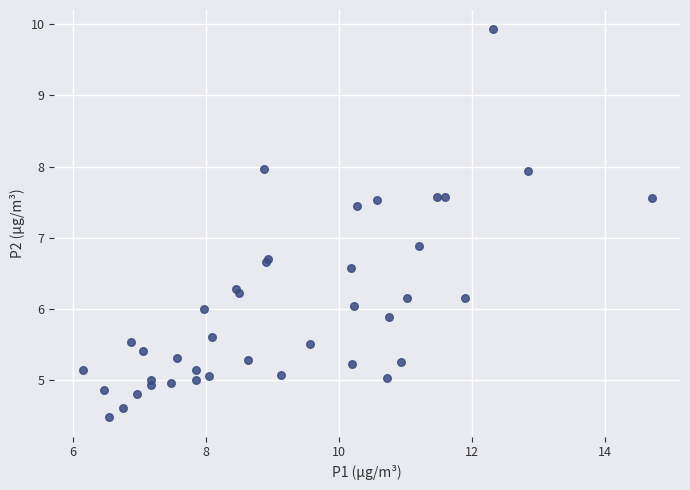

What Y value in the scatter plot is closest to 7?

6.9